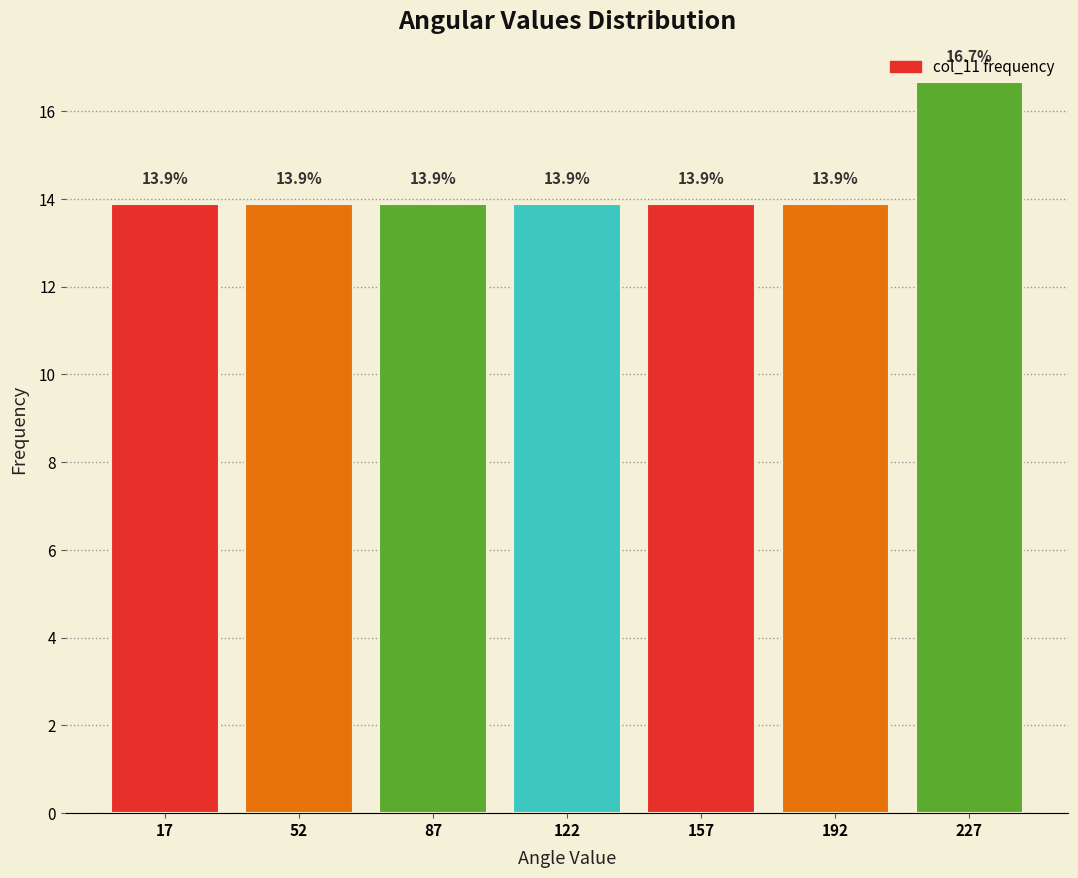

Which range on the x-axis has the tallest bar?

210 to 245